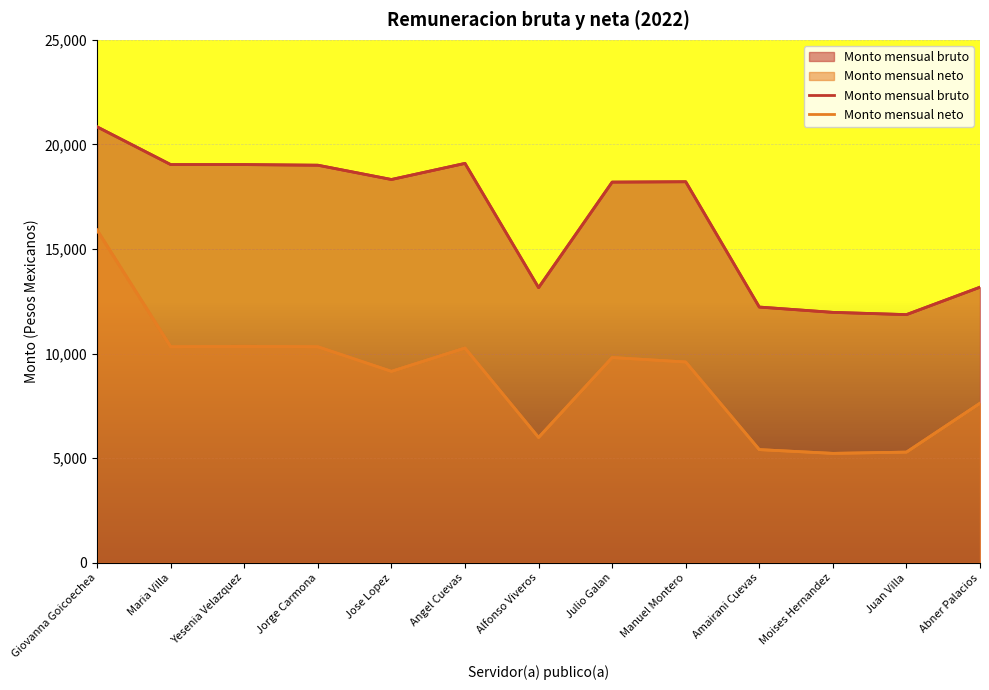

Is the value of Monto mensual neto at Moises Hernandez greater than the value of Monto mensual bruto at Yesenia Velazquez?

No